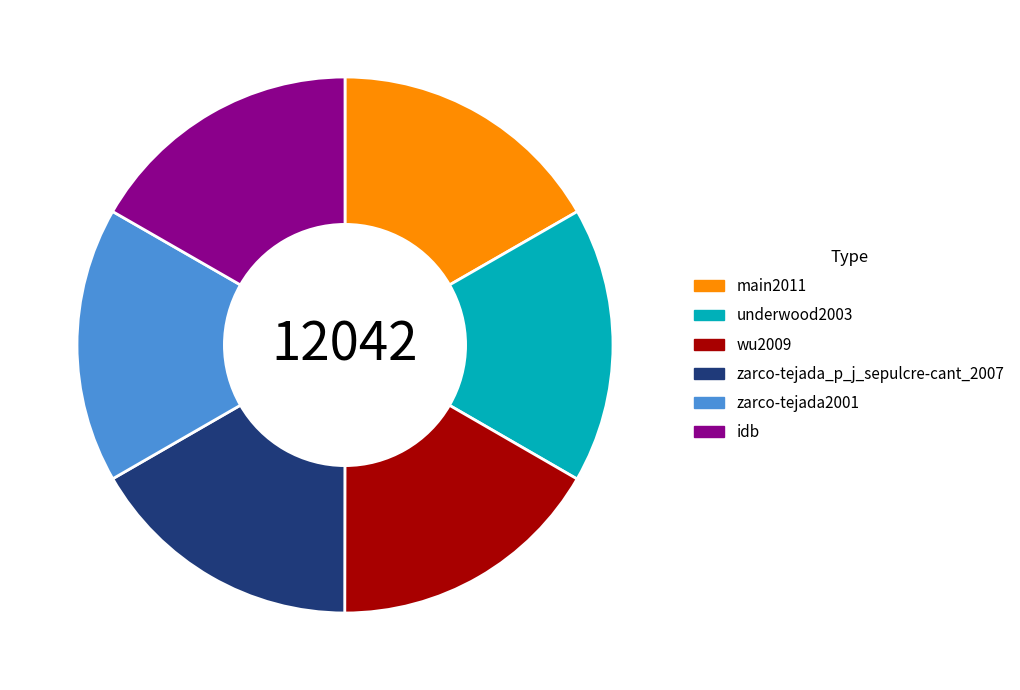

Does any single category account for the majority?

No